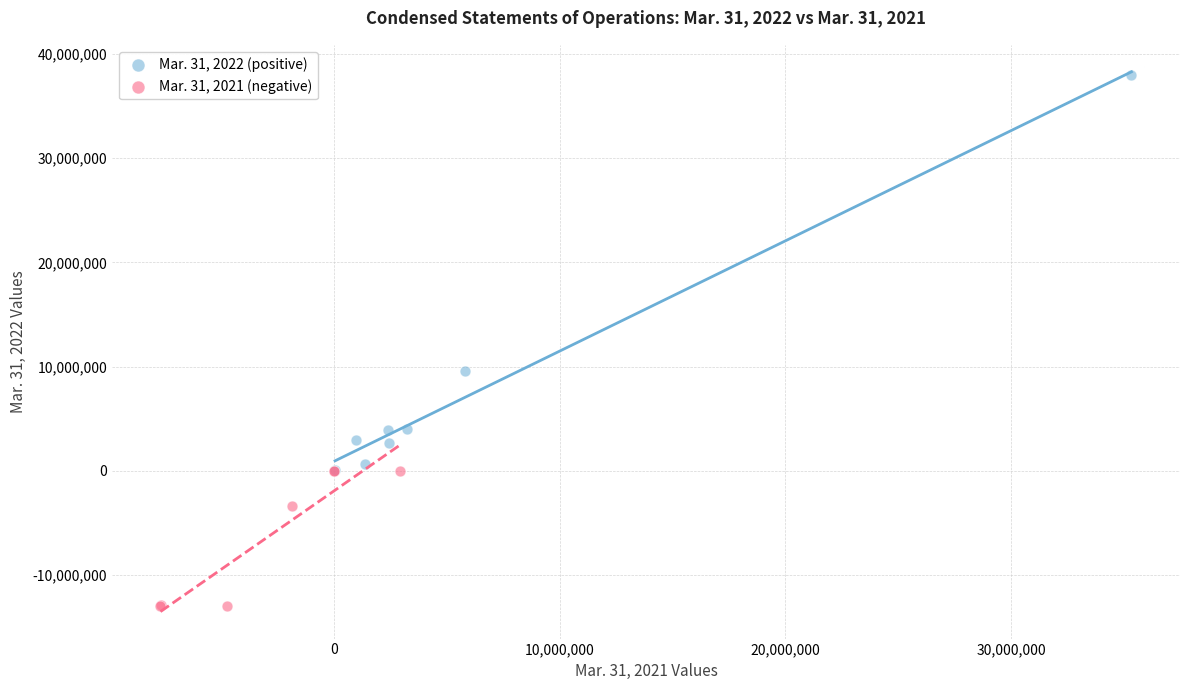

Which series reaches the maximum Y coordinate?

Mar. 31, 2022 (positive)